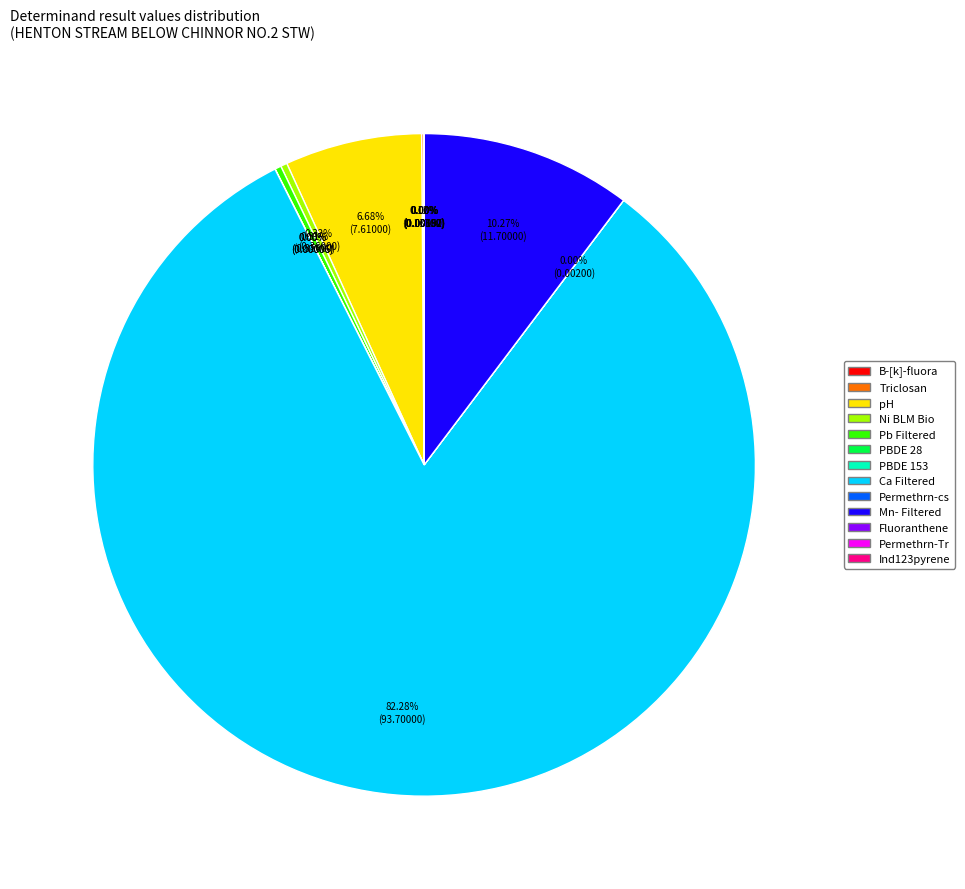

Which slice represents more than half of the pie?

Ca Filtered